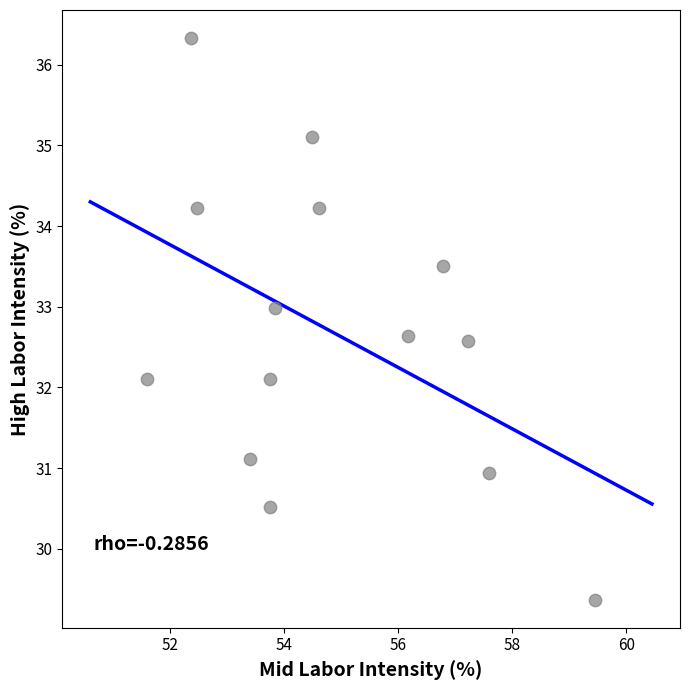

What is the range of X values (max minus min)?

7.8